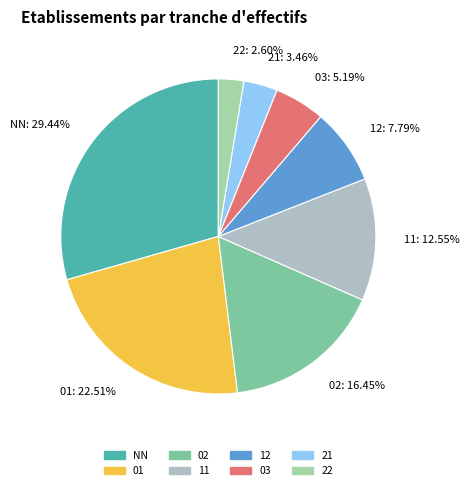

What percentage is the 03 slice, to the nearest percent?

5%